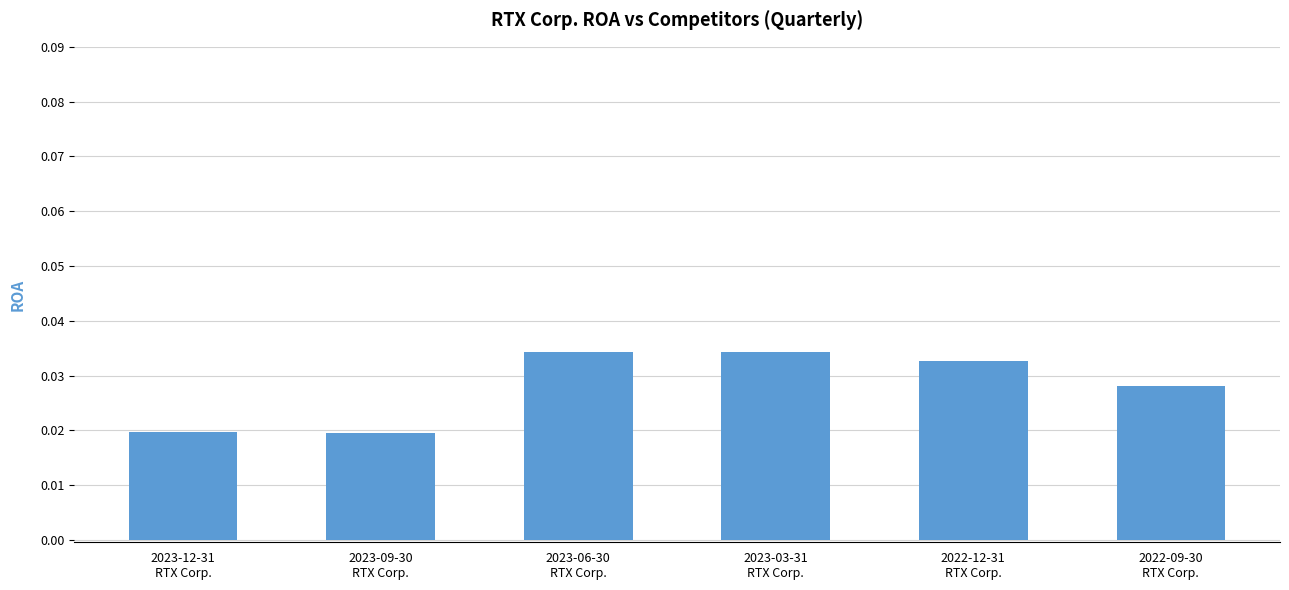

Count the values in the range 0 to 1.

6